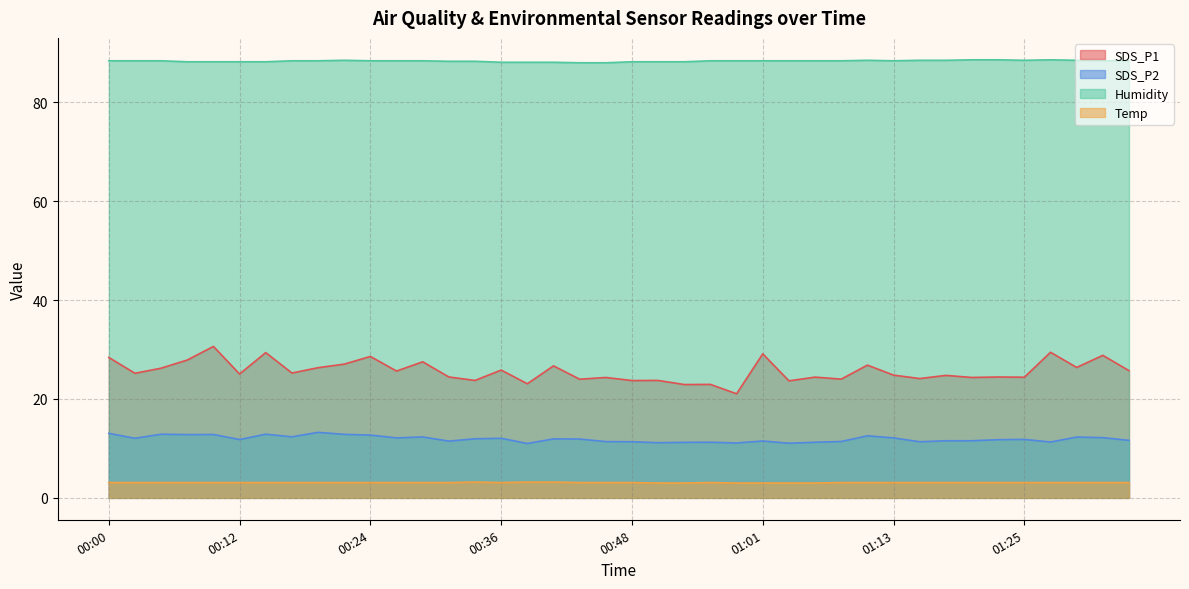

True or false: Humidity and SDS_P2 intersect in this chart.

False